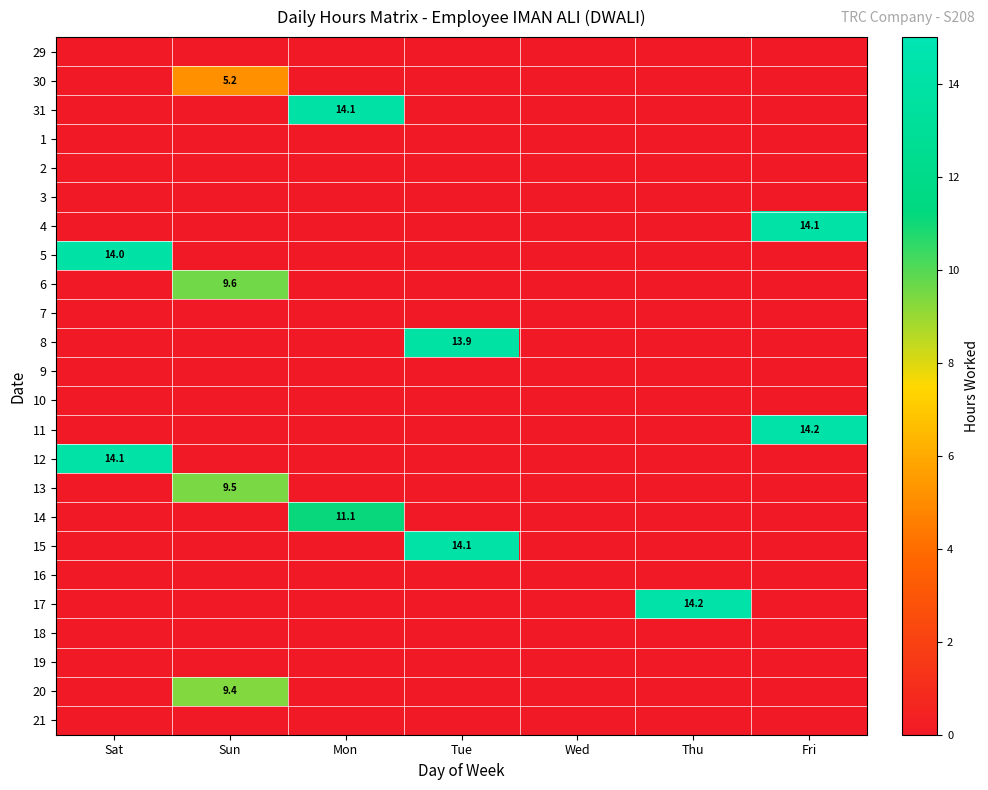

What is the total value across all series at Mon?

25.2